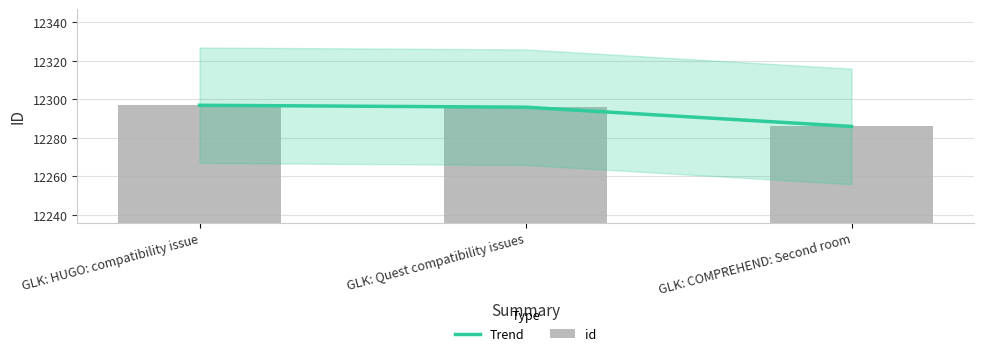

What is the maximum value shown in the chart?

12297